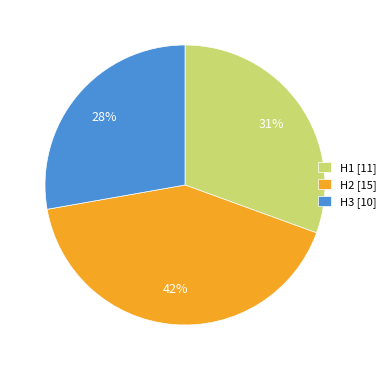

What percentage is the H2 [15] slice, to the nearest percent?

42%